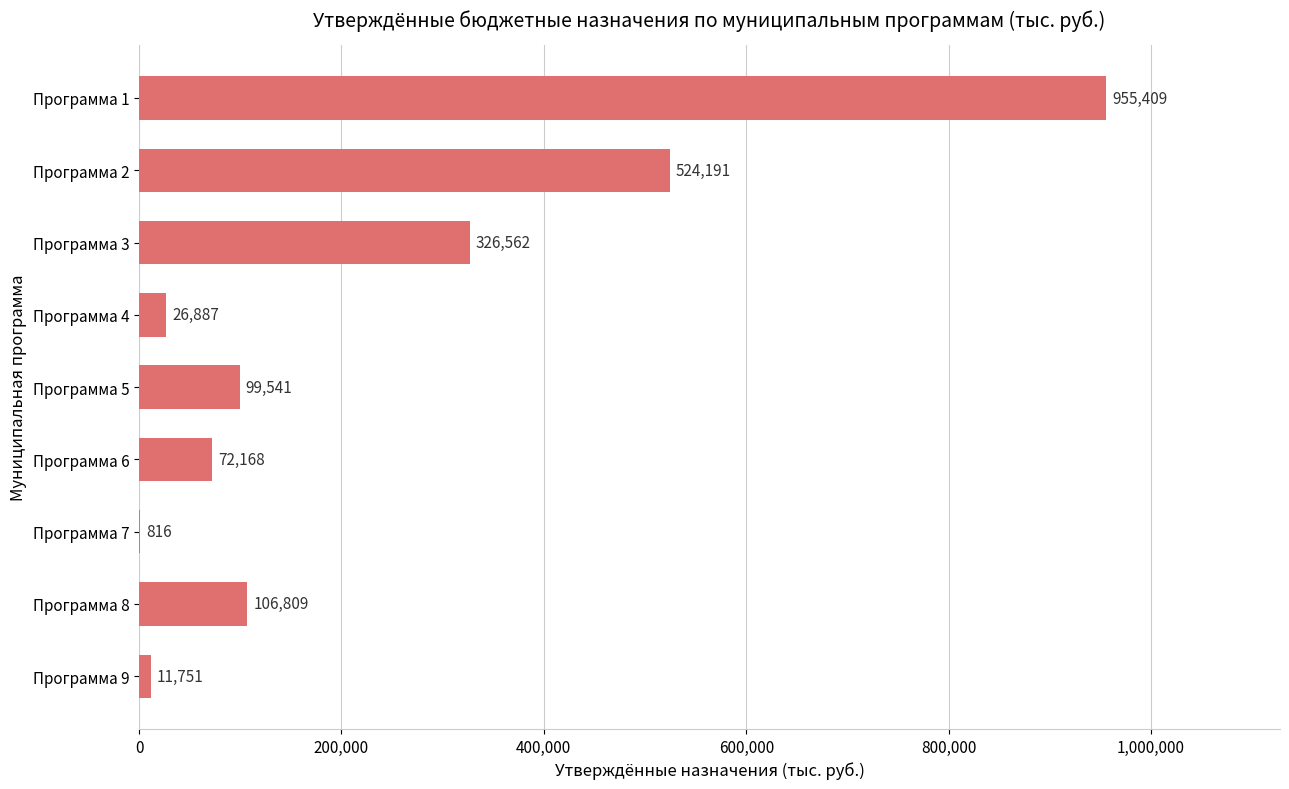

The chart shows a value of 34860.3 at Программа 5. True or false?

False